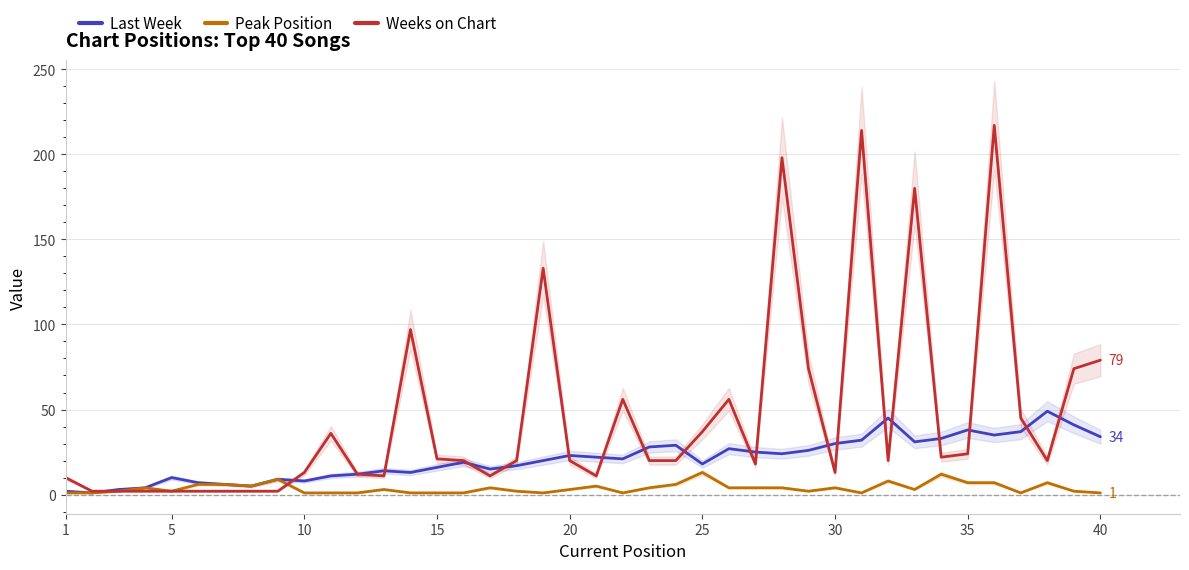

What is the highest value of the Peak Position series?

13